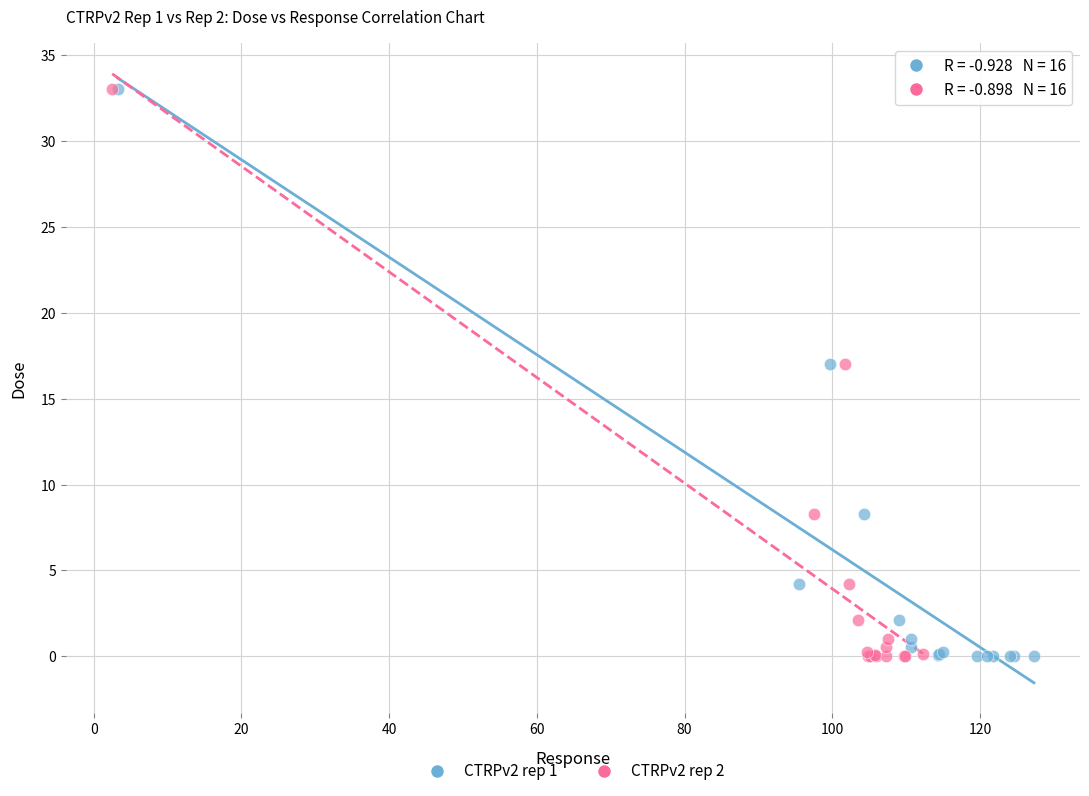

What are all the series names shown in the legend?

CTRPv2 rep 1, CTRPv2 rep 2